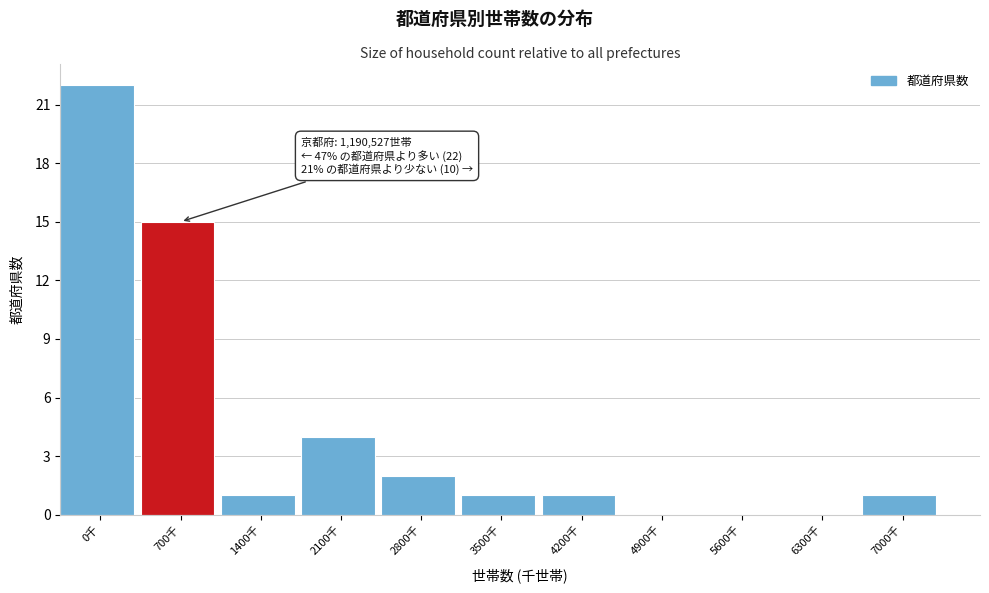

Reading left to right, extract all data points from this chart.

0千=22	700千=15	1400千=1	2100千=4	2800千=2	3500千=1	4200千=1	4900千=0	5600千=0	6300千=0	7000千=1